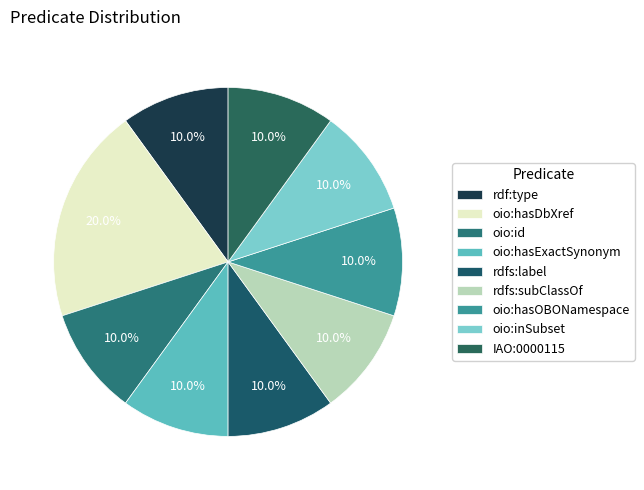

Does IAO:0000115 represent more than half of the total?

No